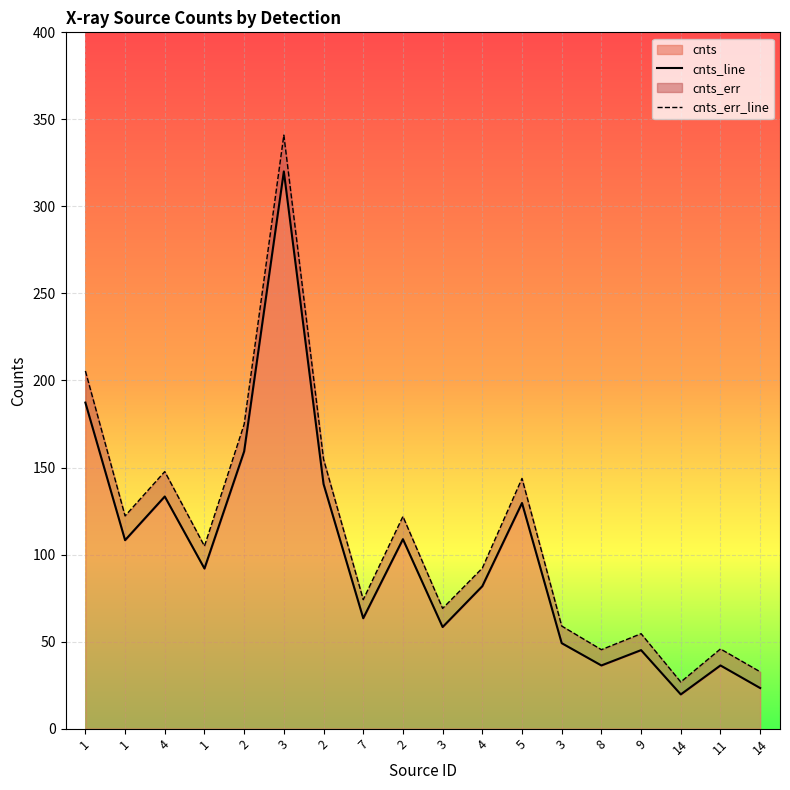

Which series changed the most between 3 and 8?

cnts_err_line